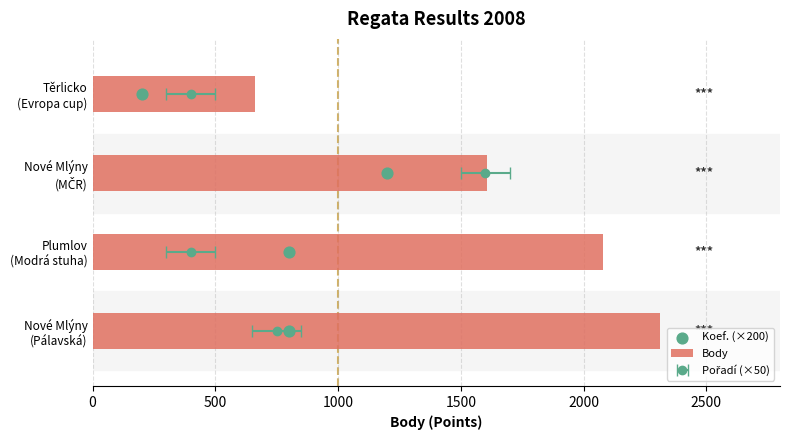

Is the value of Koef. (×200) at 1500 greater than the value of Body at 1500?

No